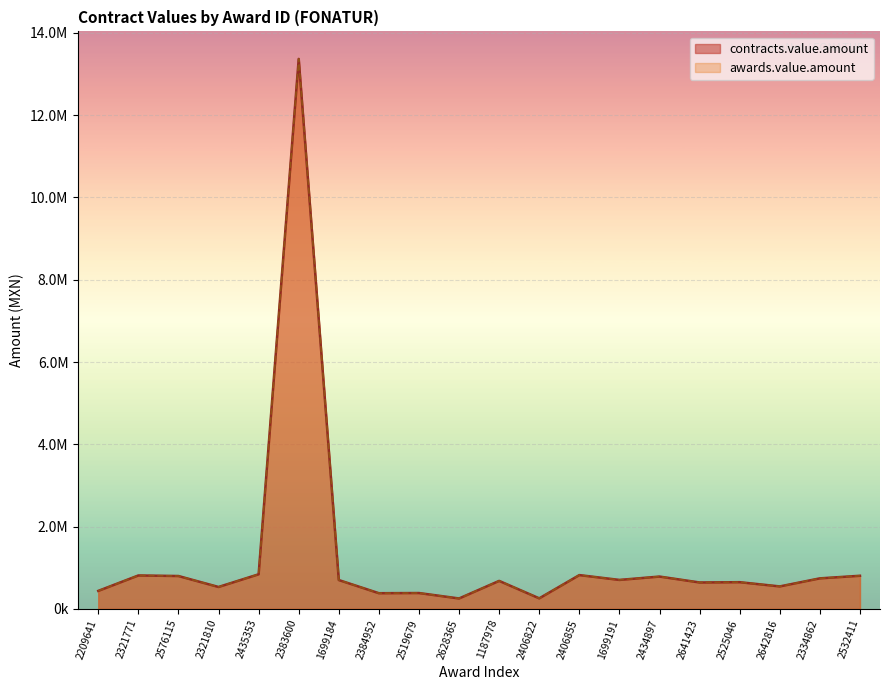

At which category does awards.value.amount reach its first local valley?

2321810